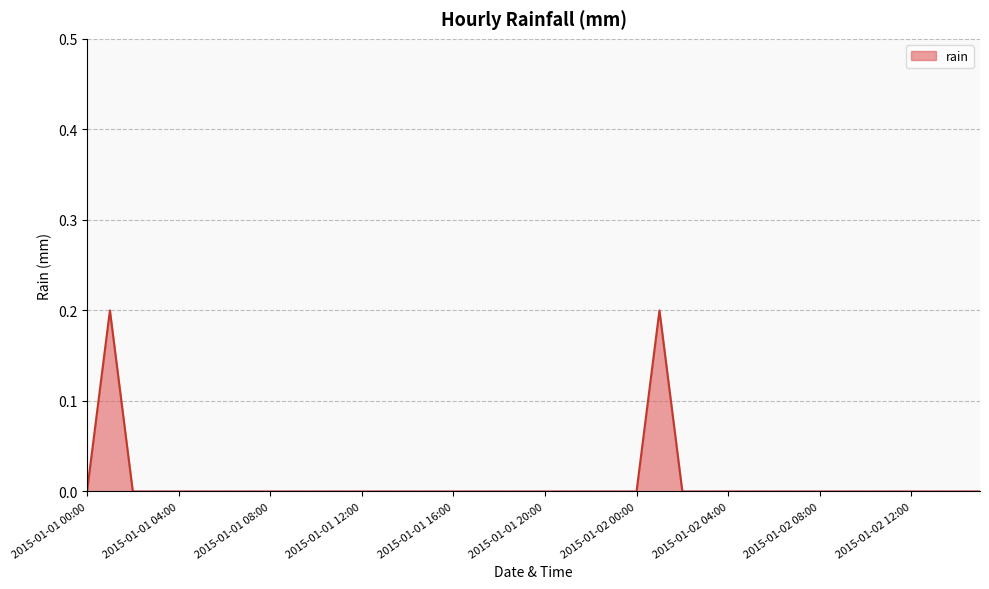

List the labels in order of value, largest first.

2015-01-01 01:00, 2015-01-02 01:00, 2015-01-01 00:00, 2015-01-01 02:00, 2015-01-01 03:00, 2015-01-01 04:00, 2015-01-01 05:00, 2015-01-01 06:00, 2015-01-01 07:00, 2015-01-01 08:00, 2015-01-01 09:00, 2015-01-01 10:00, 2015-01-01 11:00, 2015-01-01 12:00, 2015-01-01 13:00, 2015-01-01 14:00, 2015-01-01 15:00, 2015-01-01 16:00, 2015-01-01 17:00, 2015-01-01 18:00, 2015-01-01 19:00, 2015-01-01 20:00, 2015-01-01 21:00, 2015-01-01 22:00, 2015-01-01 23:00, 2015-01-02 00:00, 2015-01-02 02:00, 2015-01-02 03:00, 2015-01-02 04:00, 2015-01-02 05:00, 2015-01-02 06:00, 2015-01-02 07:00, 2015-01-02 08:00, 2015-01-02 09:00, 2015-01-02 10:00, 2015-01-02 11:00, 2015-01-02 12:00, 2015-01-02 13:00, 2015-01-02 14:00, 2015-01-02 15:00